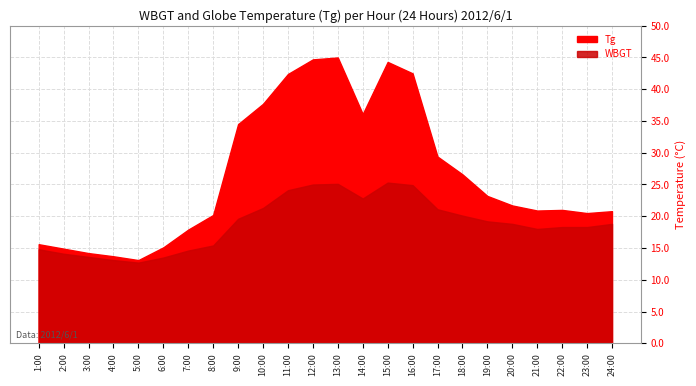

What is the difference between the highest and lowest values at 3:00?

0.6